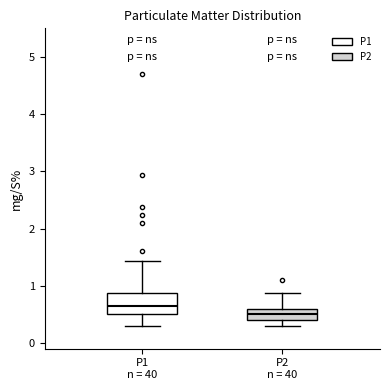

Reading left to right, read every box against the y-axis: the position of its median line, the range the box covers, and the ends of its whiskers. The values are not printed on the chart, so give them approximately, as read against the axis.

P1 n = 40: median 0.7, box 0.5 to 0.9, whiskers 0.3 to 1.4
P2 n = 40: median 0.5, box 0.4 to 0.6, whiskers 0.3 to 0.9